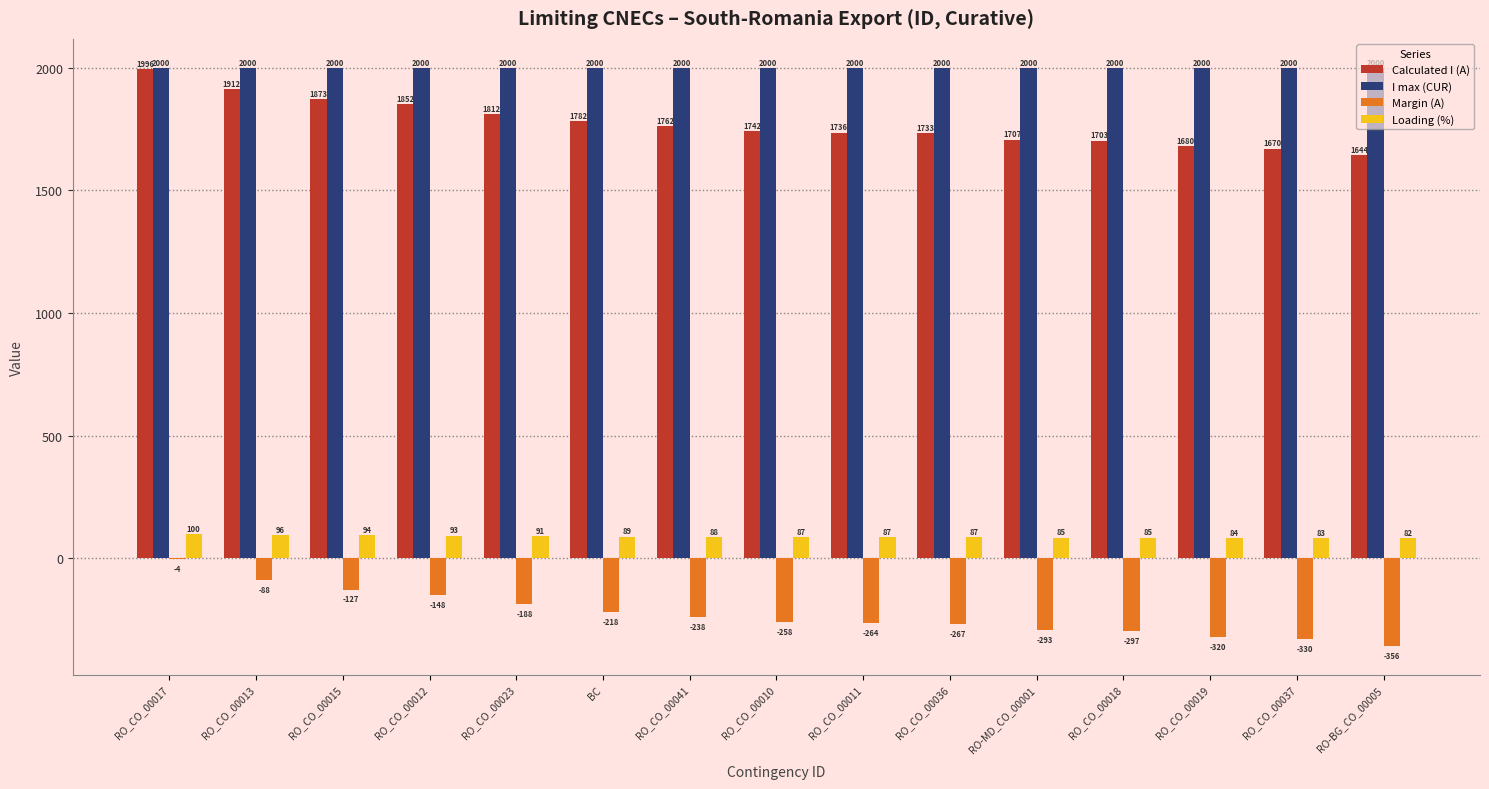

Count the number of categories in the chart.

15